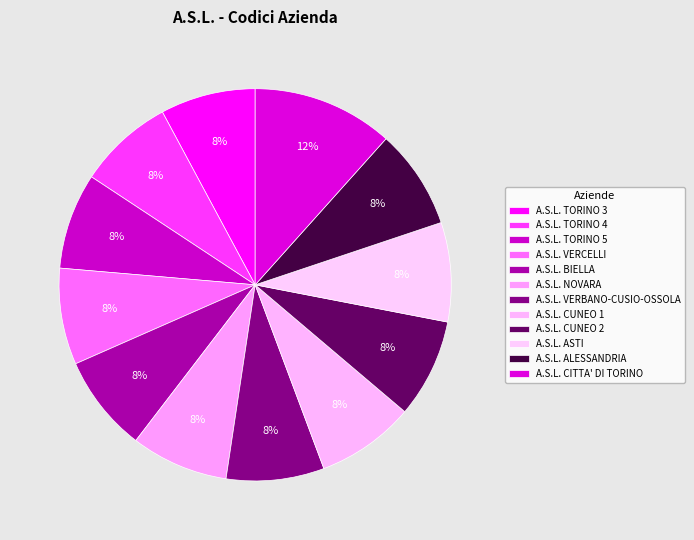

How many slices are in this pie chart?

12